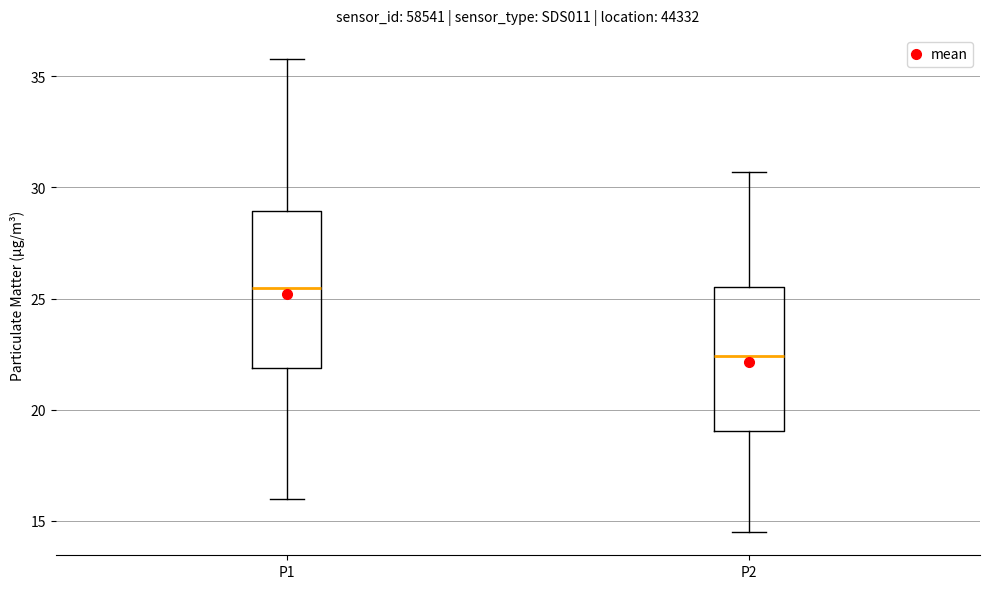

Reading left to right, transcribe this box plot: for each box, give where its median line is, the range the box spans, and where its two whiskers end, as read against the y-axis. The values are not printed on the chart, so give them approximately, as read against the axis.

P1: median 25.5, box 22.0 to 29.0, whiskers 16.0 to 36.0
P2: median 22.5, box 19.0 to 25.5, whiskers 14.5 to 30.5